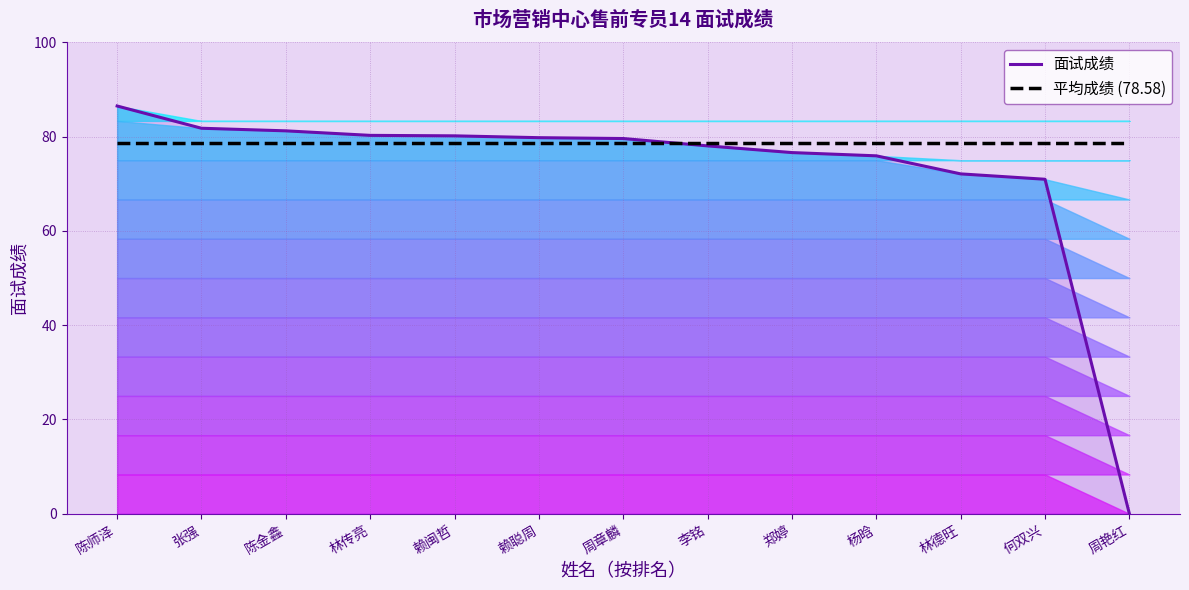

Reading left to right, extract all data points from this chart.

面试成绩: 陈师泽=86.5	张强=81.8	陈金鑫=81.2	林传亮=80.3	赖闽哲=80.2	赖聪周=79.8	周章麟=79.6	李铭=78.0	郑婷=76.6	杨晗=75.9	林德旺=72.1	何双兴=71.0	周艳红=0.0
平均成绩 (78.58): 陈师泽=78.6	张强=78.6	陈金鑫=78.6	林传亮=78.6	赖闽哲=78.6	赖聪周=78.6	周章麟=78.6	李铭=78.6	郑婷=78.6	杨晗=78.6	林德旺=78.6	何双兴=78.6	周艳红=78.6